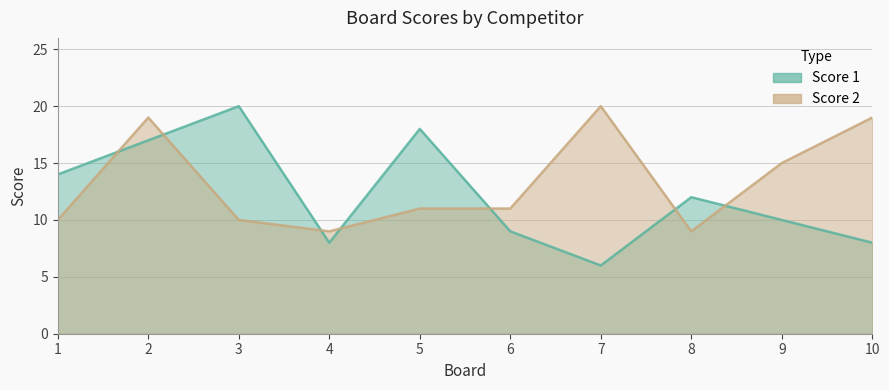

At which category does Score 2 reach its first local valley?

4